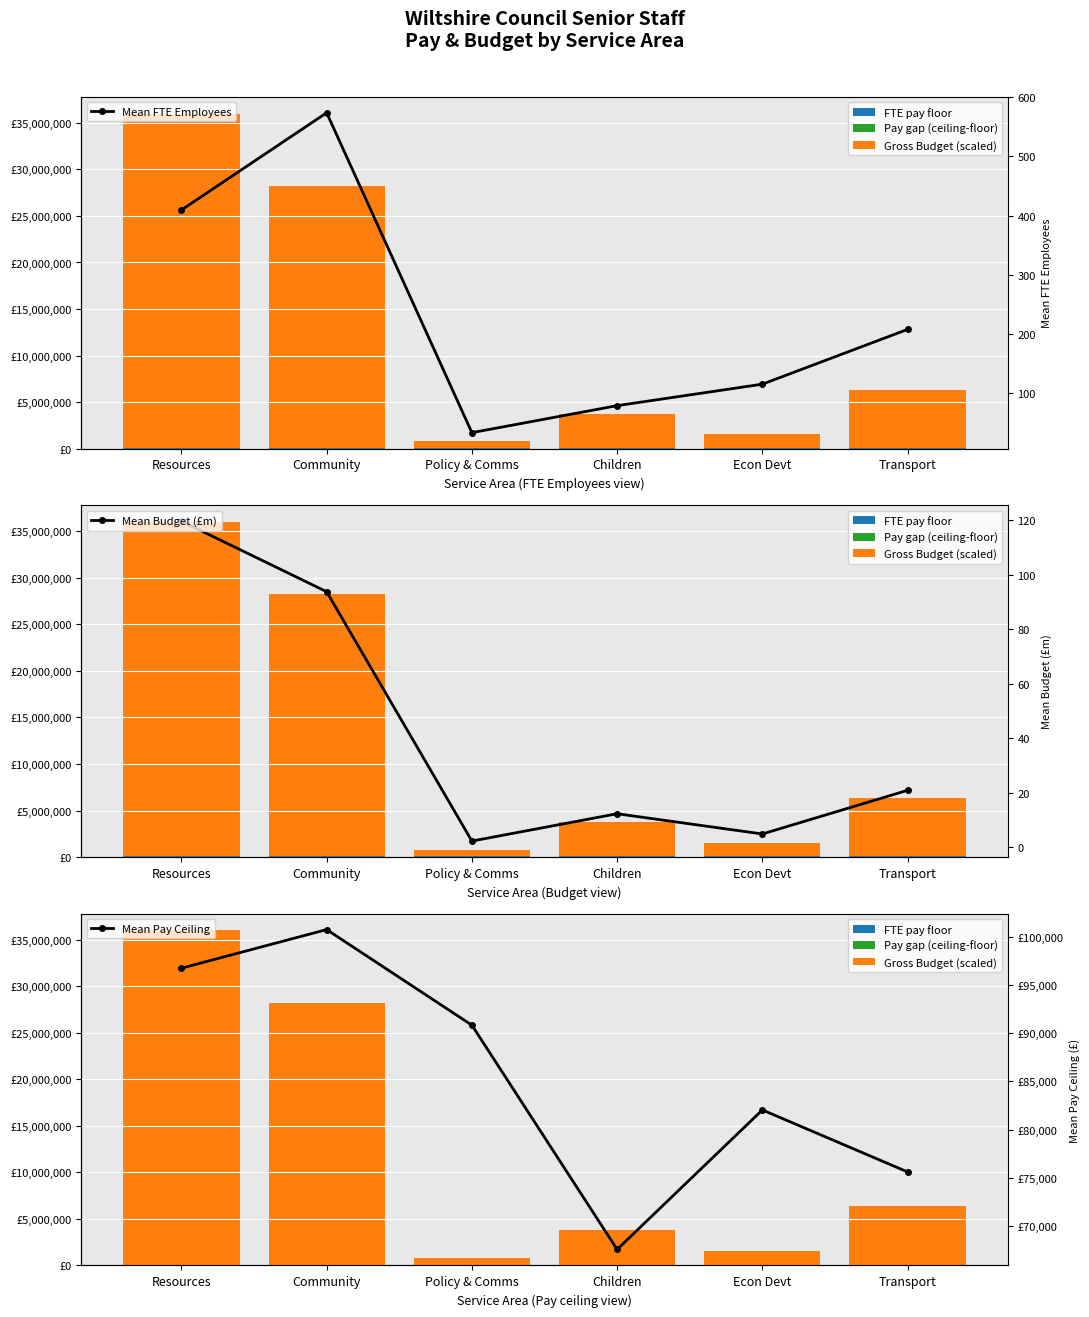

The Pay gap (ceiling-floor) series shows 1715.2 at Policy & Comms. True or false?

False